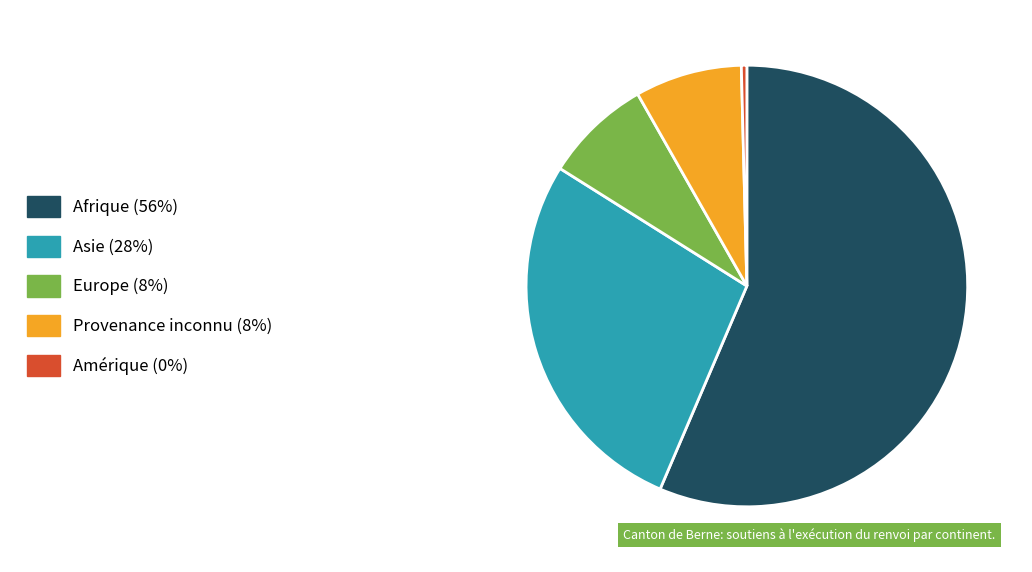

True or false: Asie accounts for 28% of the total.

True